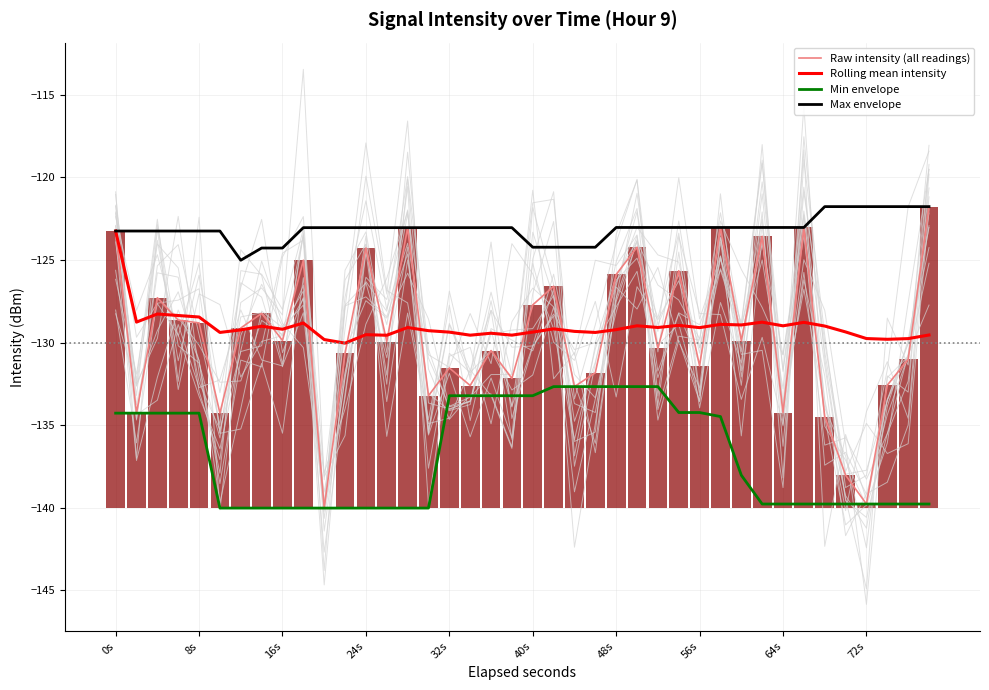

True or false: Max envelope has a value of -190.6 at 24s.

False